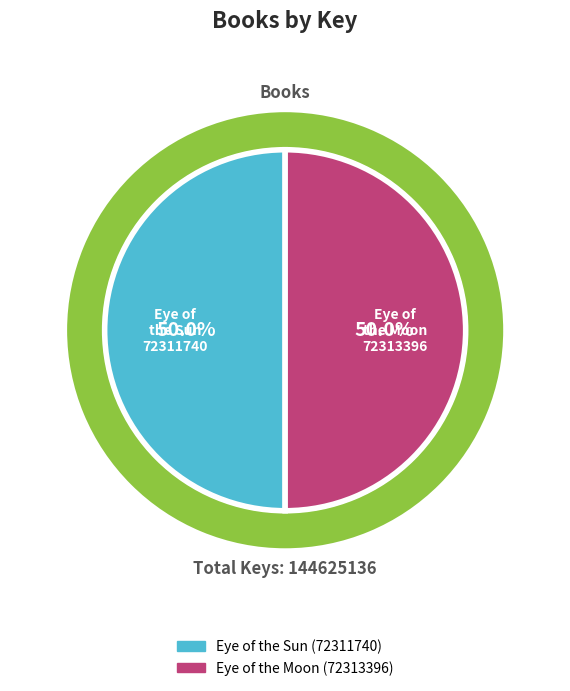

What percentage do Eye of the Moon (72313396) and Eye of the Sun (72311740) together represent?

100.0%